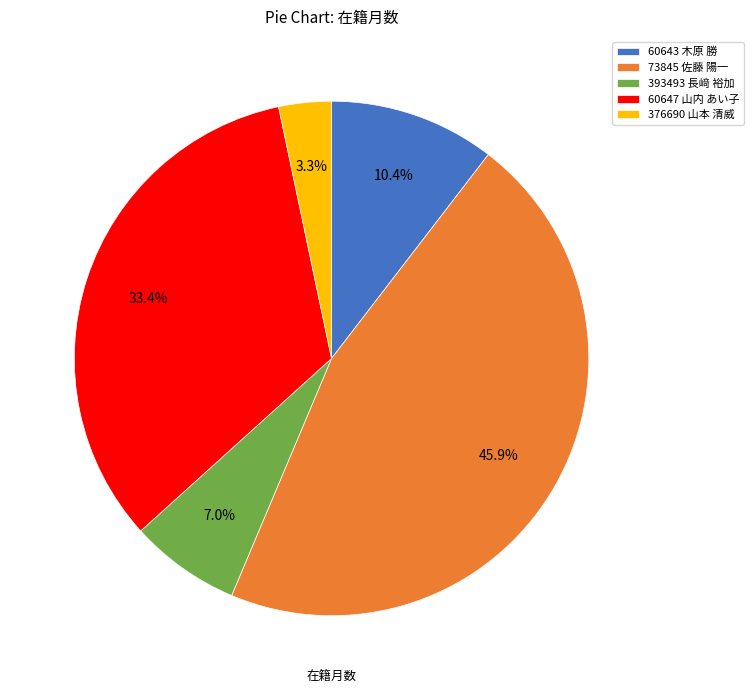

To the nearest percent, what percentage of the pie is 60643 木原 勝?

10%